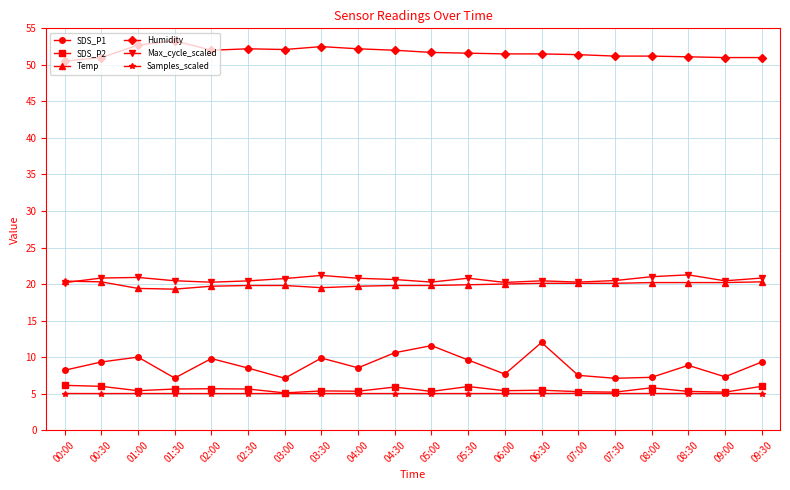

What is the spread (max minus min) of values at 05:30?

46.6